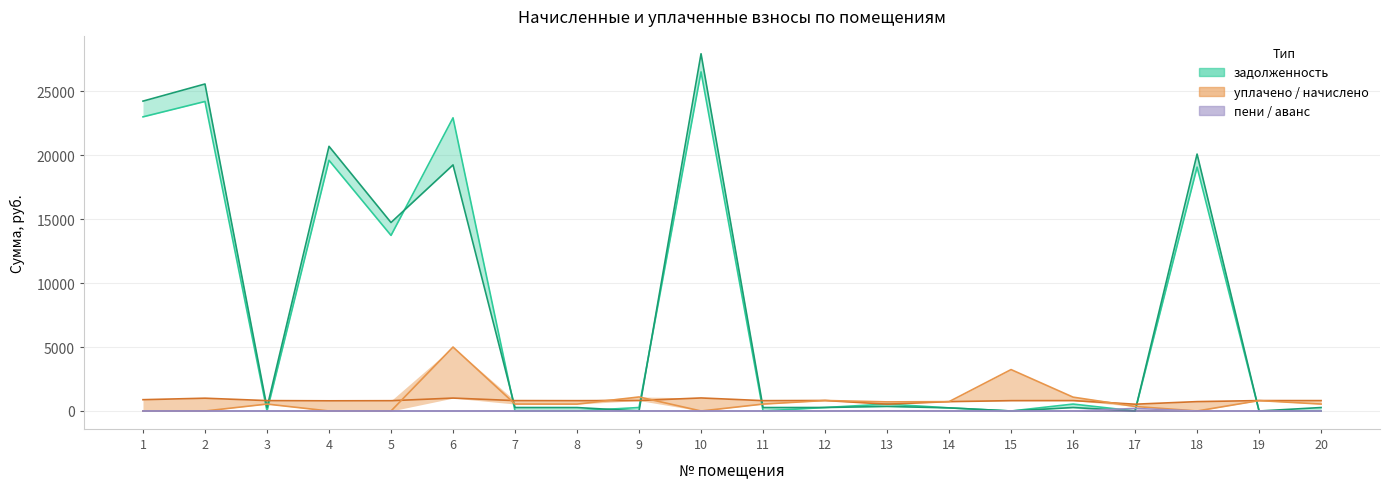

At which category is the sum across all series the highest?

10